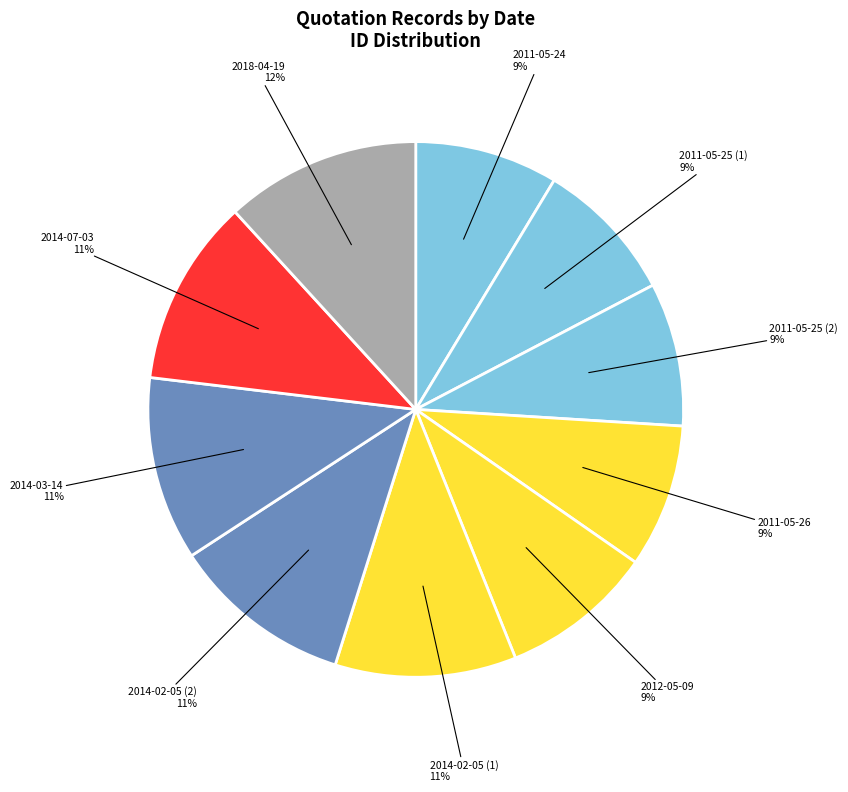

What is the largest slice in the pie chart?

2018-04-19